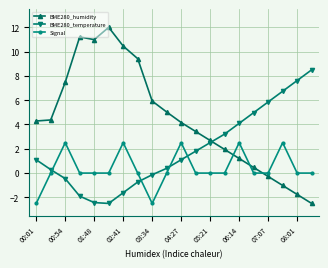

How many times do BME280_temperature and Signal cross each other?

4